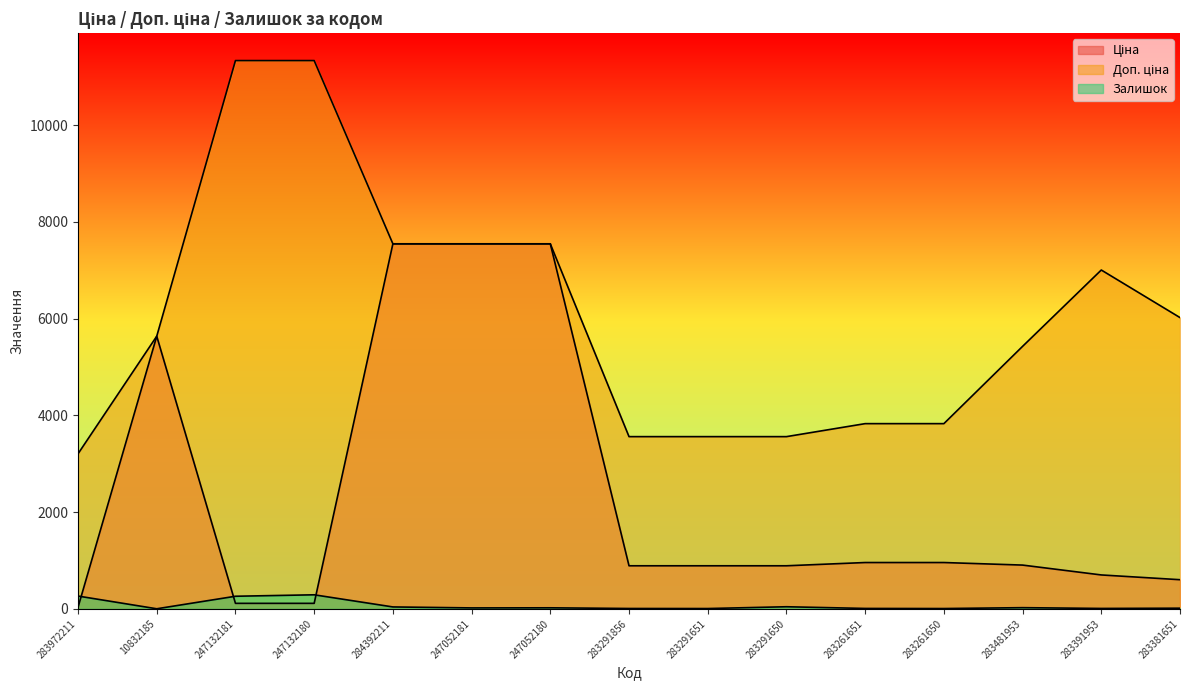

What is the label of the 10th point from the left?

283291650